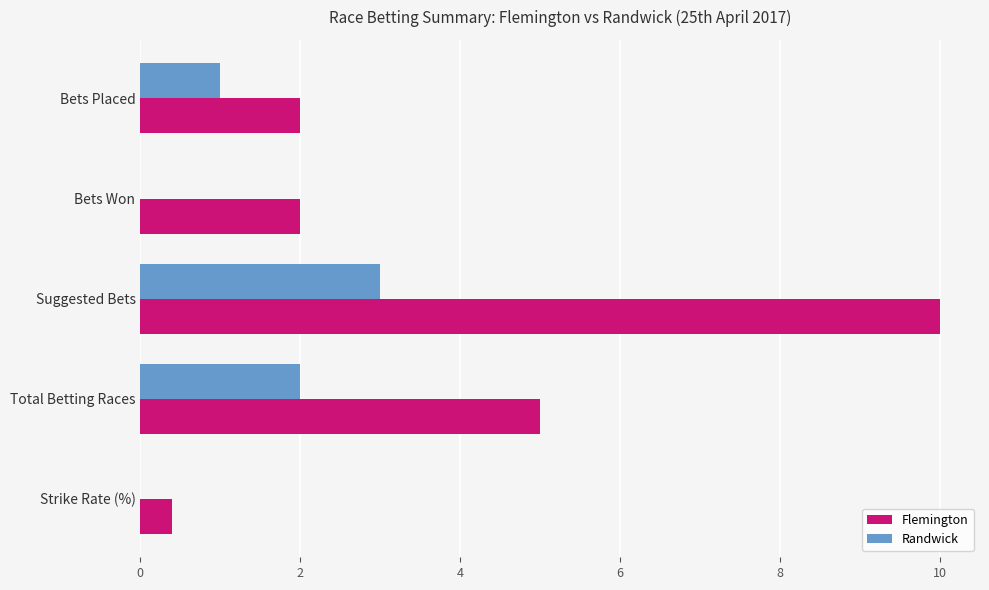

Which series has the widest spread of values?

Flemington